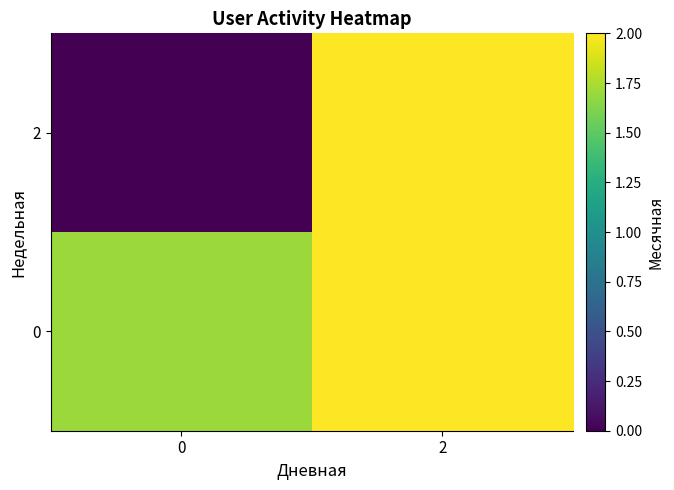

List the series in order of their peak value, highest first.

0, 2